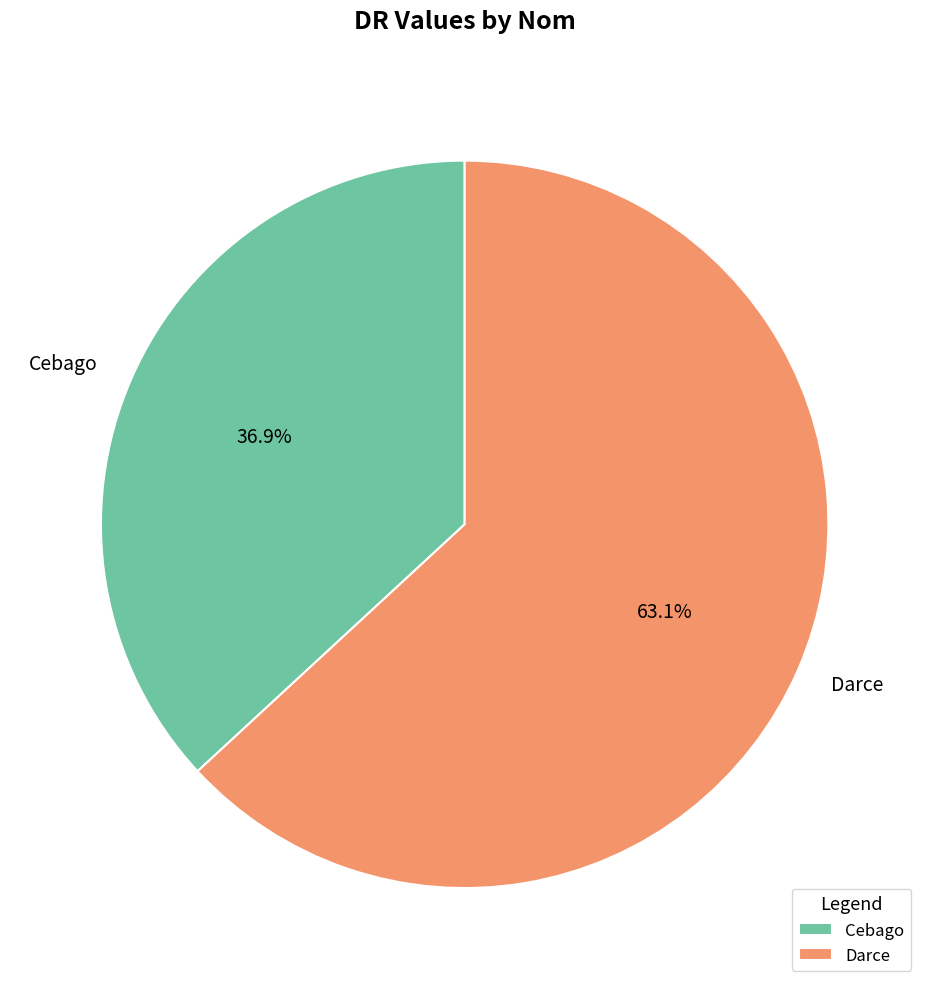

How much of the chart is everything except Darce?

36.9%